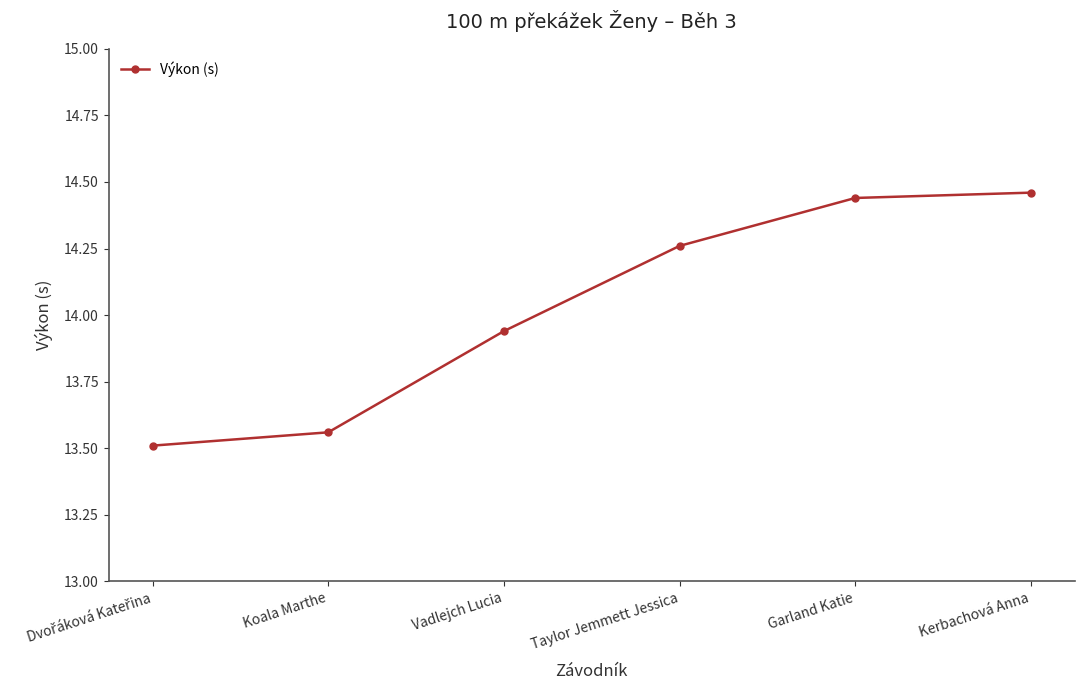

What is the smallest value displayed?

13.5